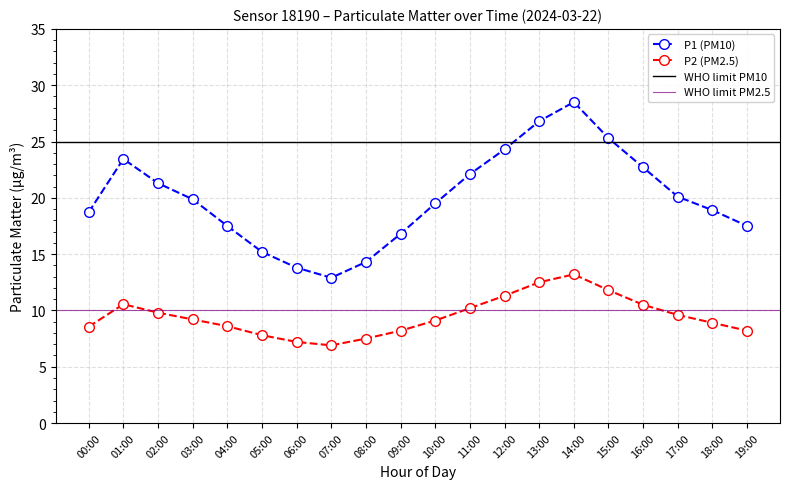

What is the approximate value of P2 at 01:00?

10.6